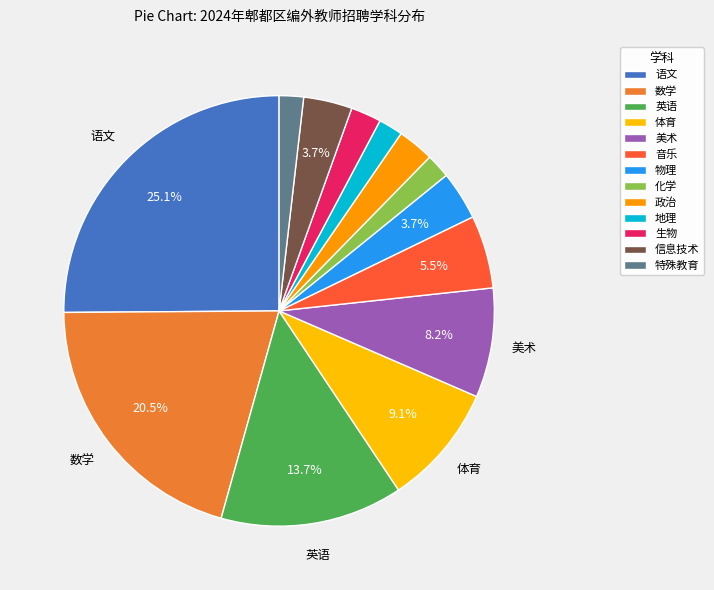

How many slices are in this pie chart?

13